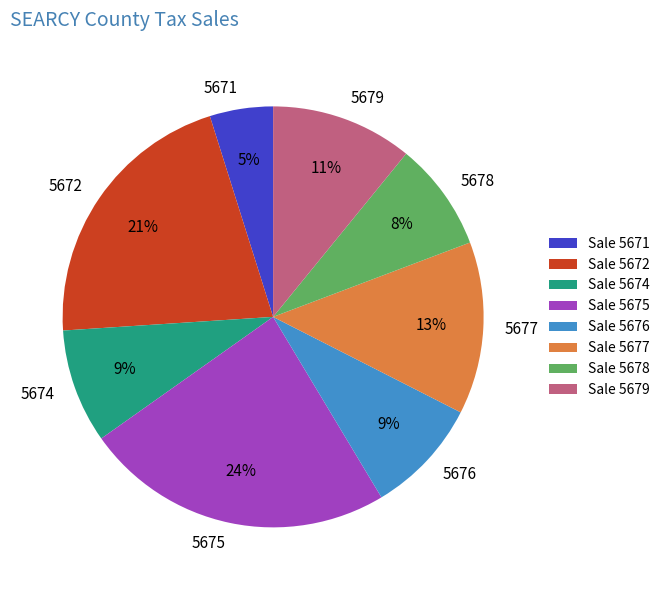

Approximately how many times larger is the value at 5679 compared to 5674?

1.2